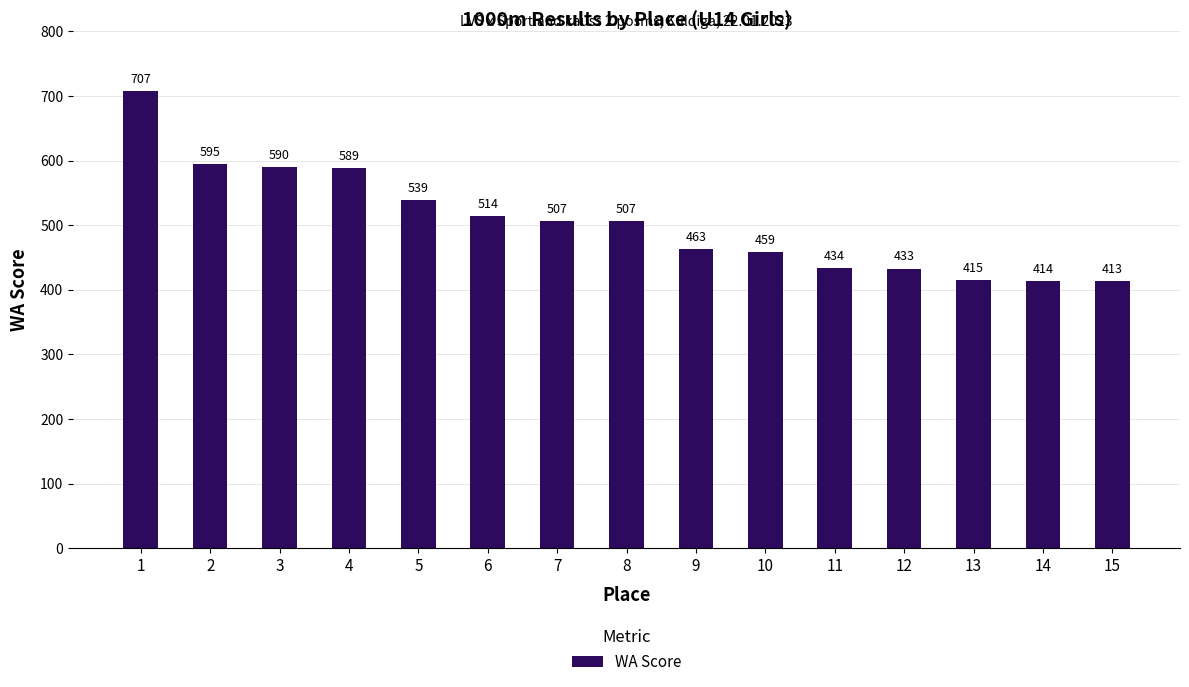

Where is the data nearest to the value 560?

5